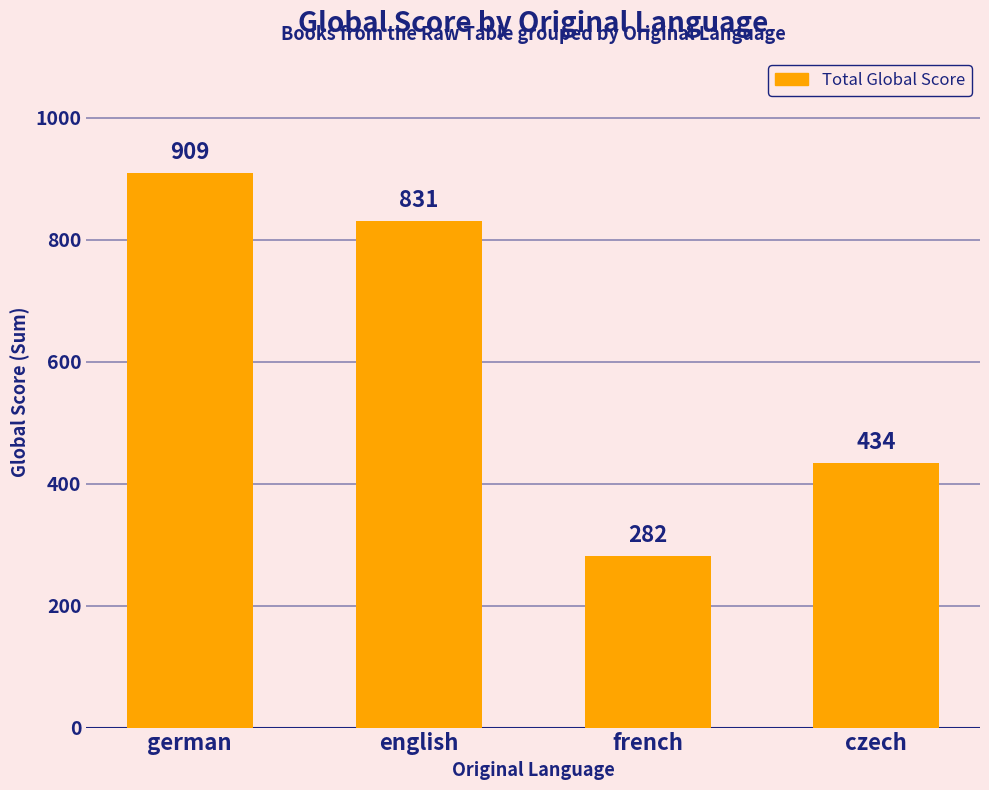

What is the maximum value shown in the chart?

909